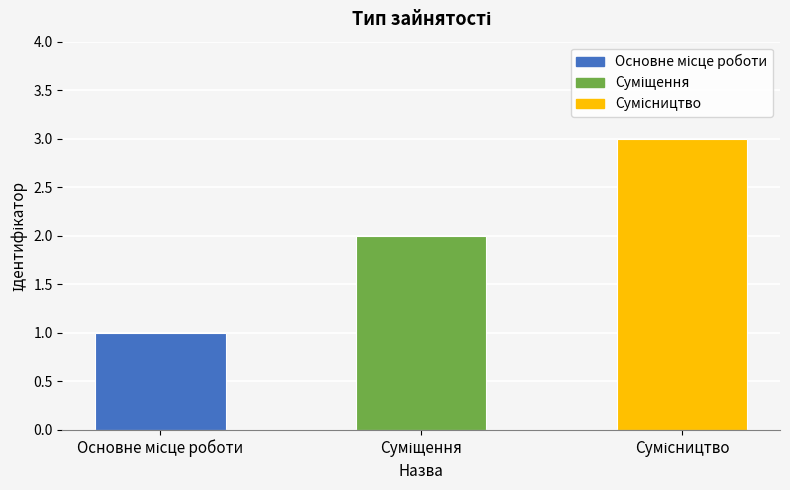

What is the maximum value shown in the chart?

3